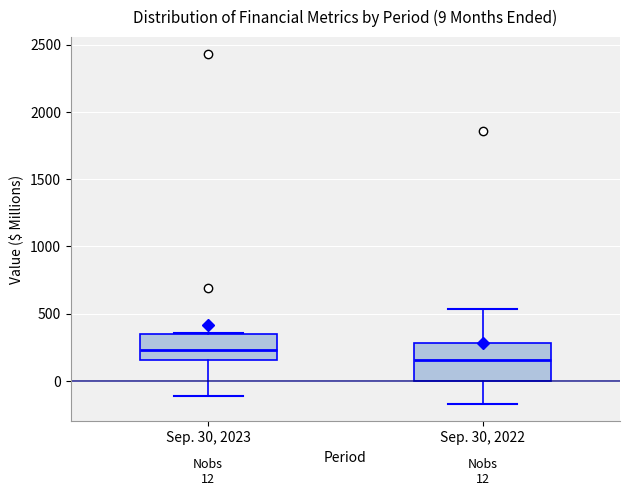

Comparing the boxes themselves (not the whiskers), which one is the tallest?

Sep. 30, 2022